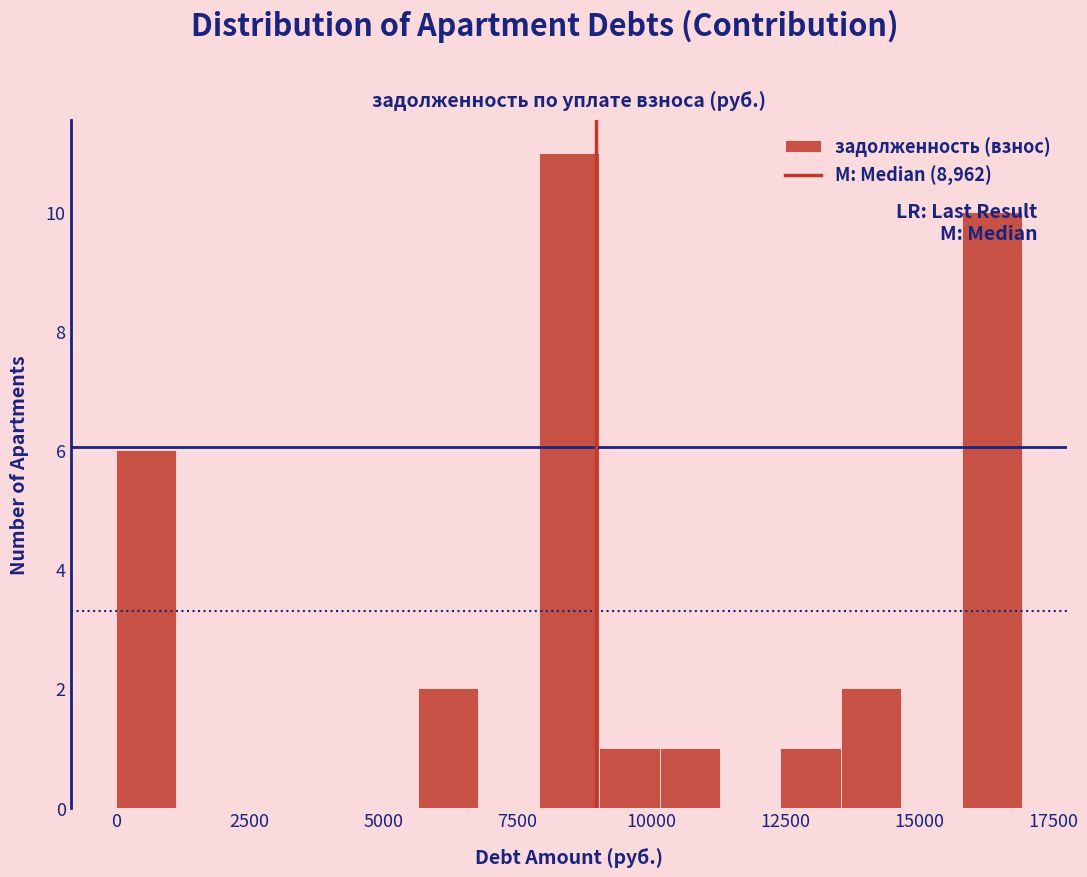

Read against the x-axis, roughly where is the centre of the tallest bar?

8500